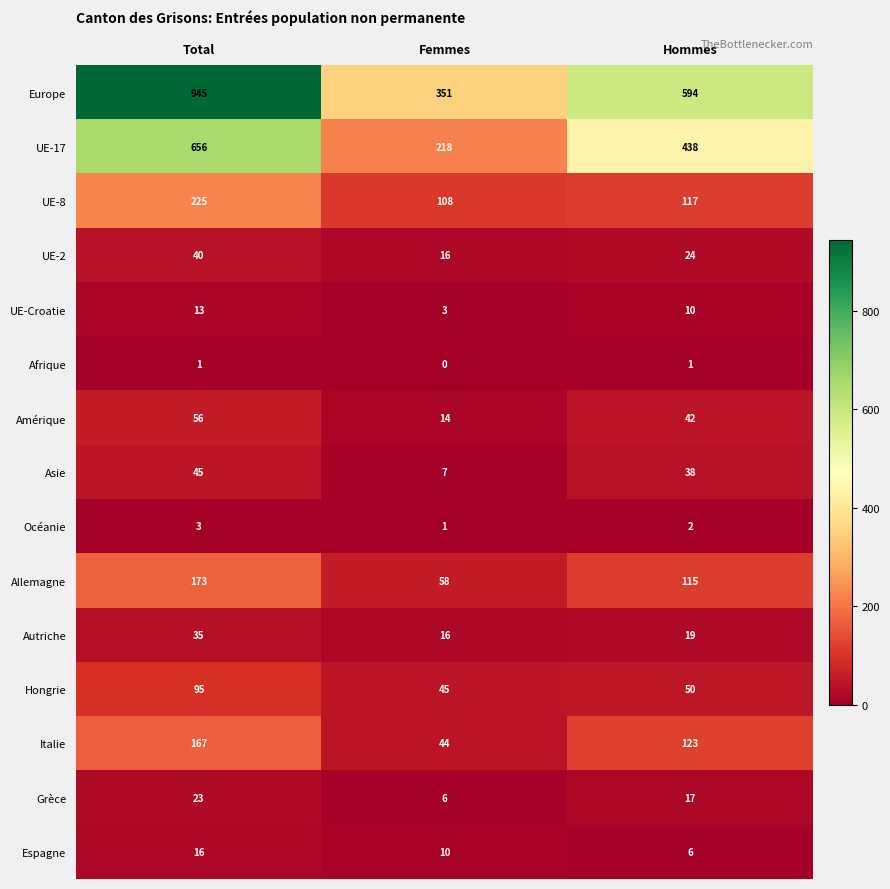

List the series in order of their peak value, highest first.

Europe, UE-17, UE-8, Allemagne, Italie, Hongrie, Amérique, Asie, UE-2, Autriche, Grèce, Espagne, UE-Croatie, Océanie, Afrique